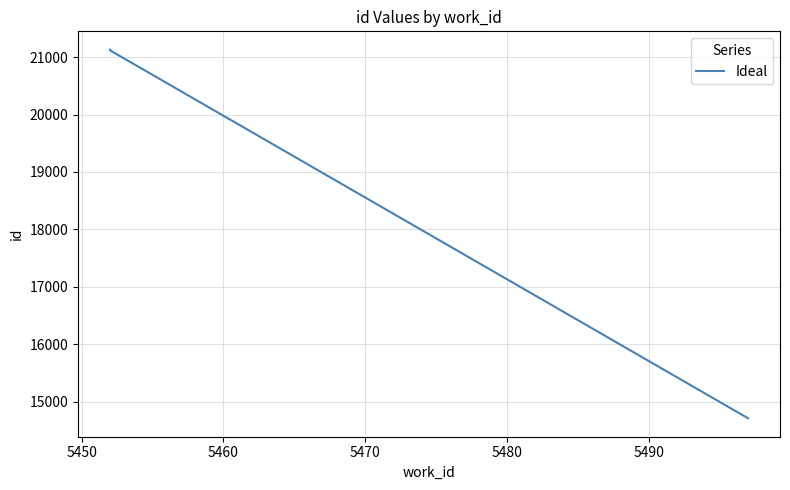

The chart shows a value of 29814 at 5490. True or false?

False